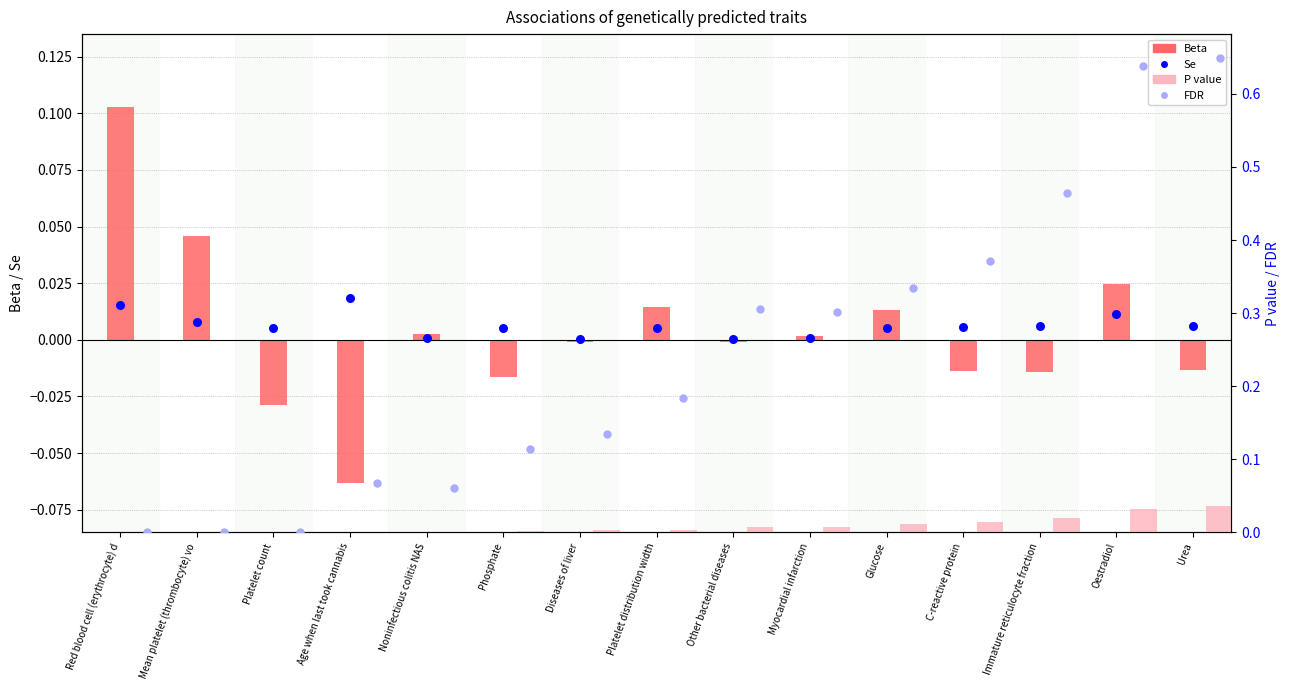

What is the total value across all series at C-reactive protein?

0.4